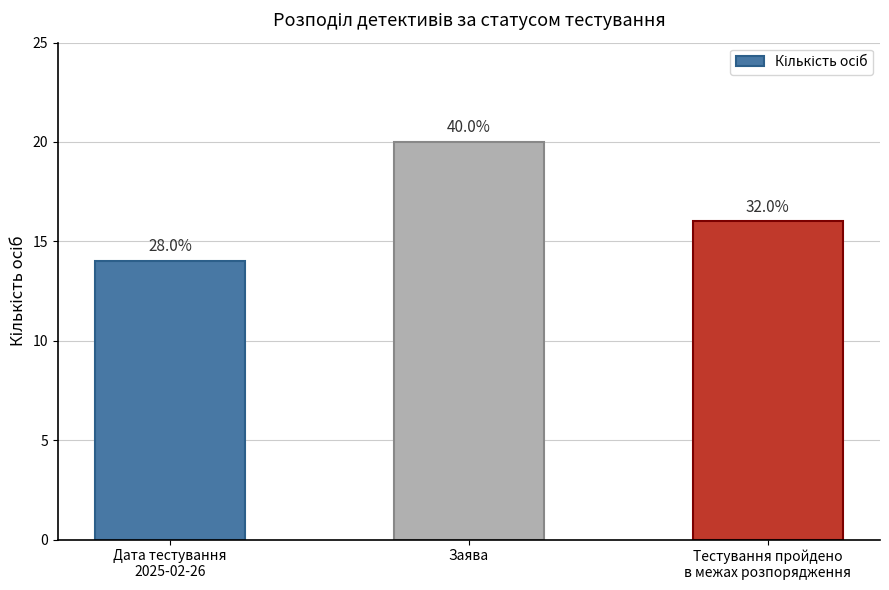

How many values are between 14 and 20?

3